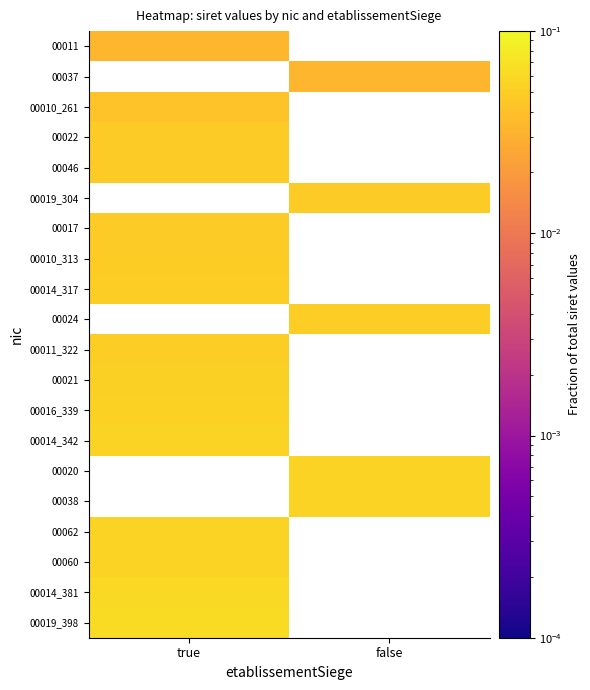

Where does the 00037 series first go above 0?

false